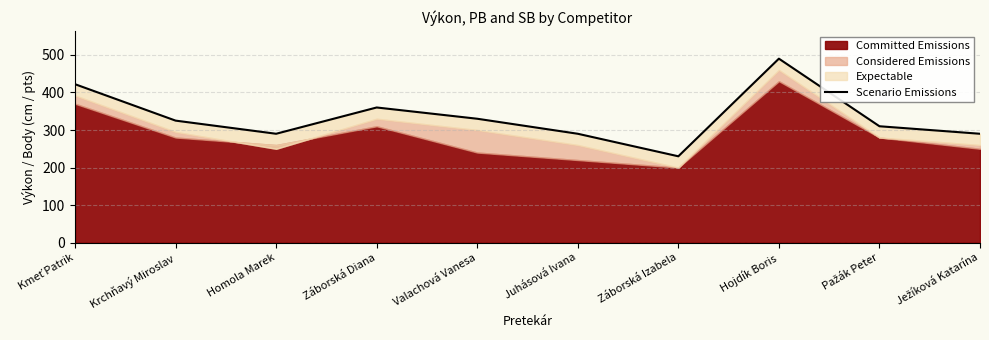

What is the sum of the values at Valachová Vanesa and Ježíková Katarína?

620